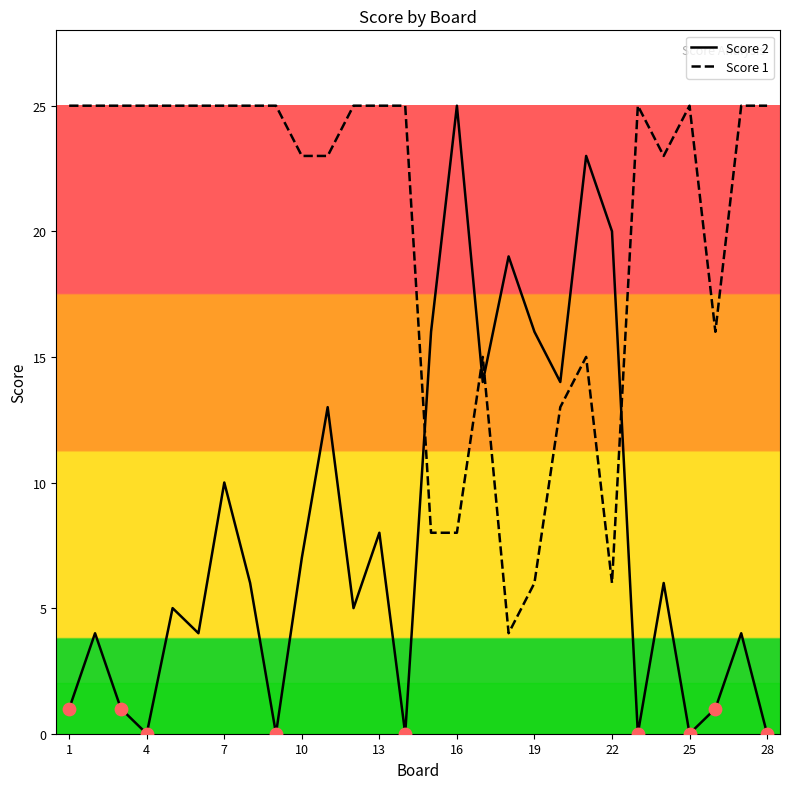

Which series reaches the maximum Y coordinate?

Score 2